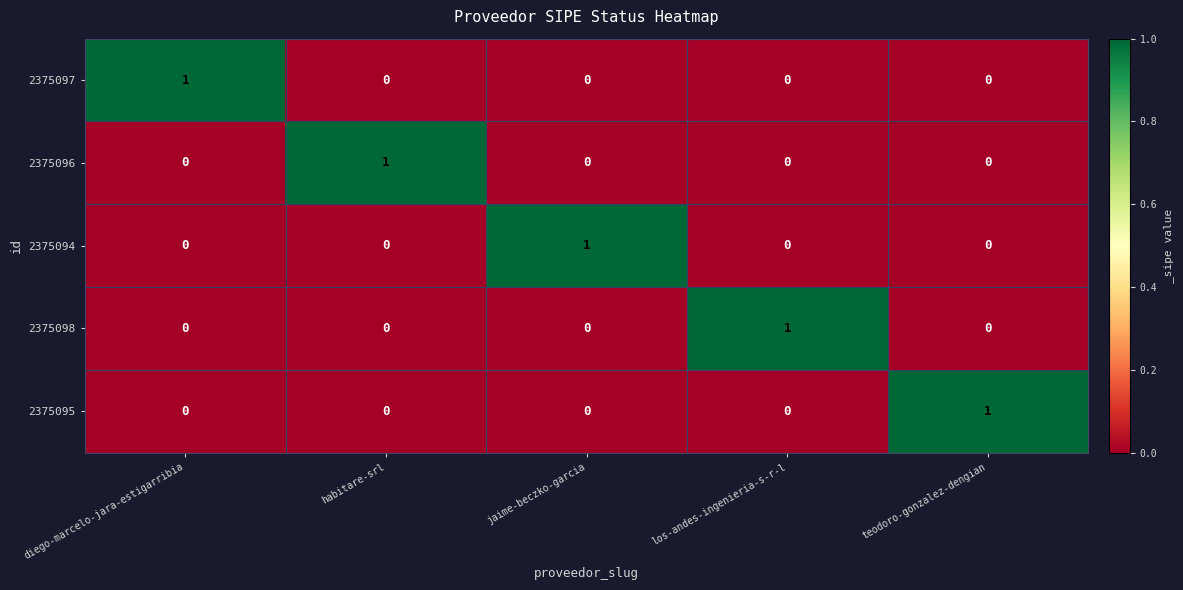

At how many categories does at least one series exceed 0?

5